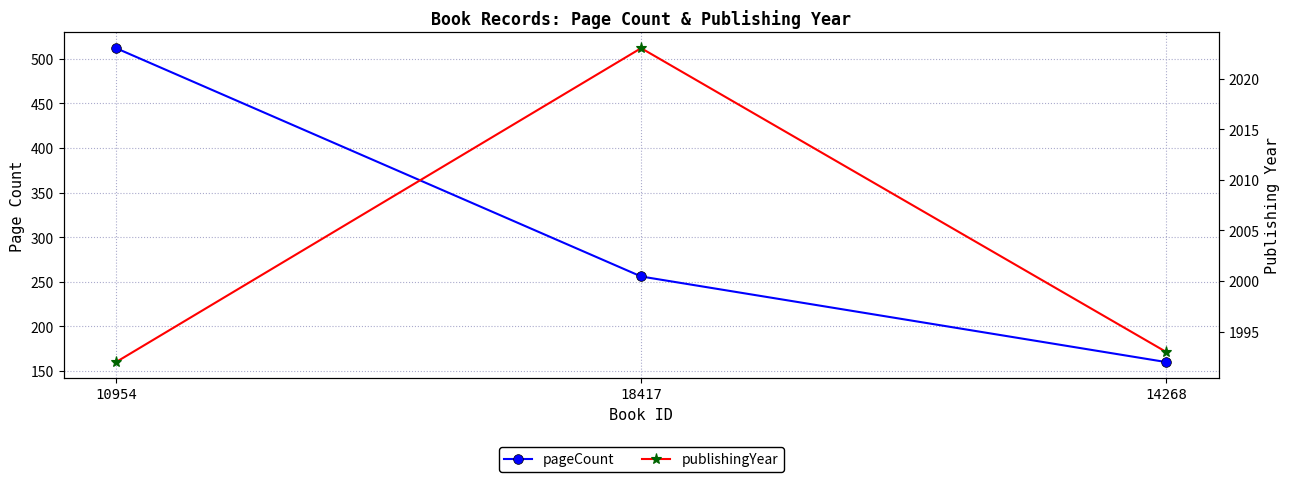

What is the label of the 3rd point from the right?

10954